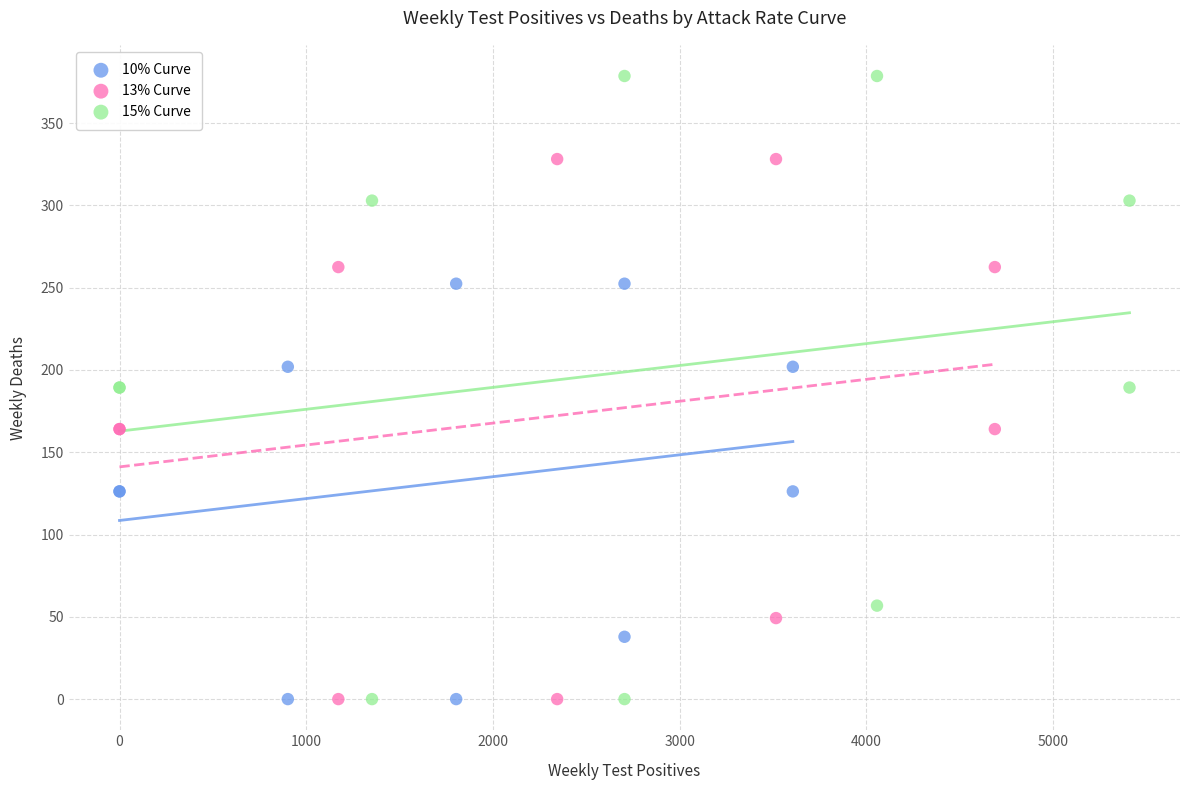

Which series reaches the maximum Y coordinate?

15% Curve